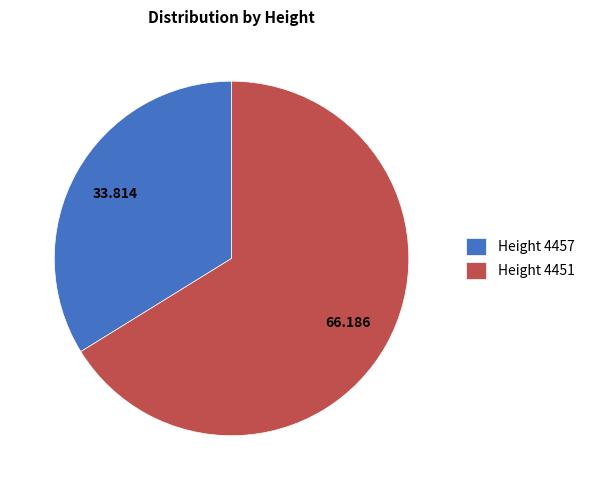

How many slices are in this pie chart?

2